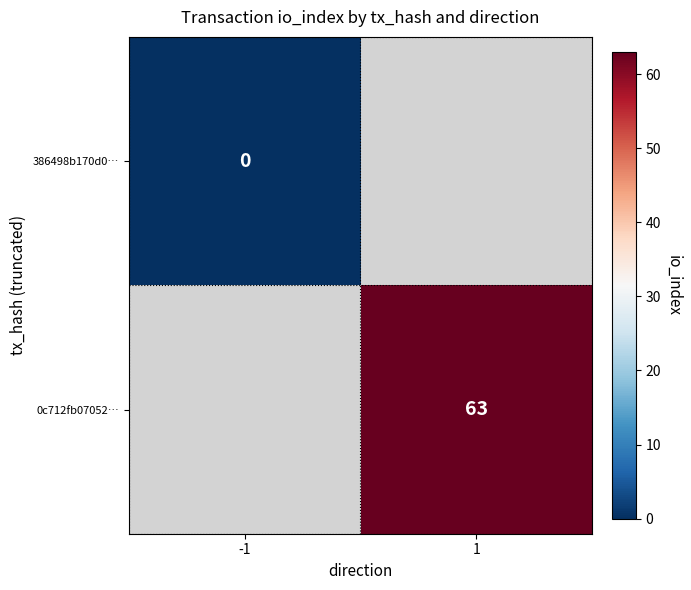

True or false: 0c712fb07052… has a value of 63 at 1.

True